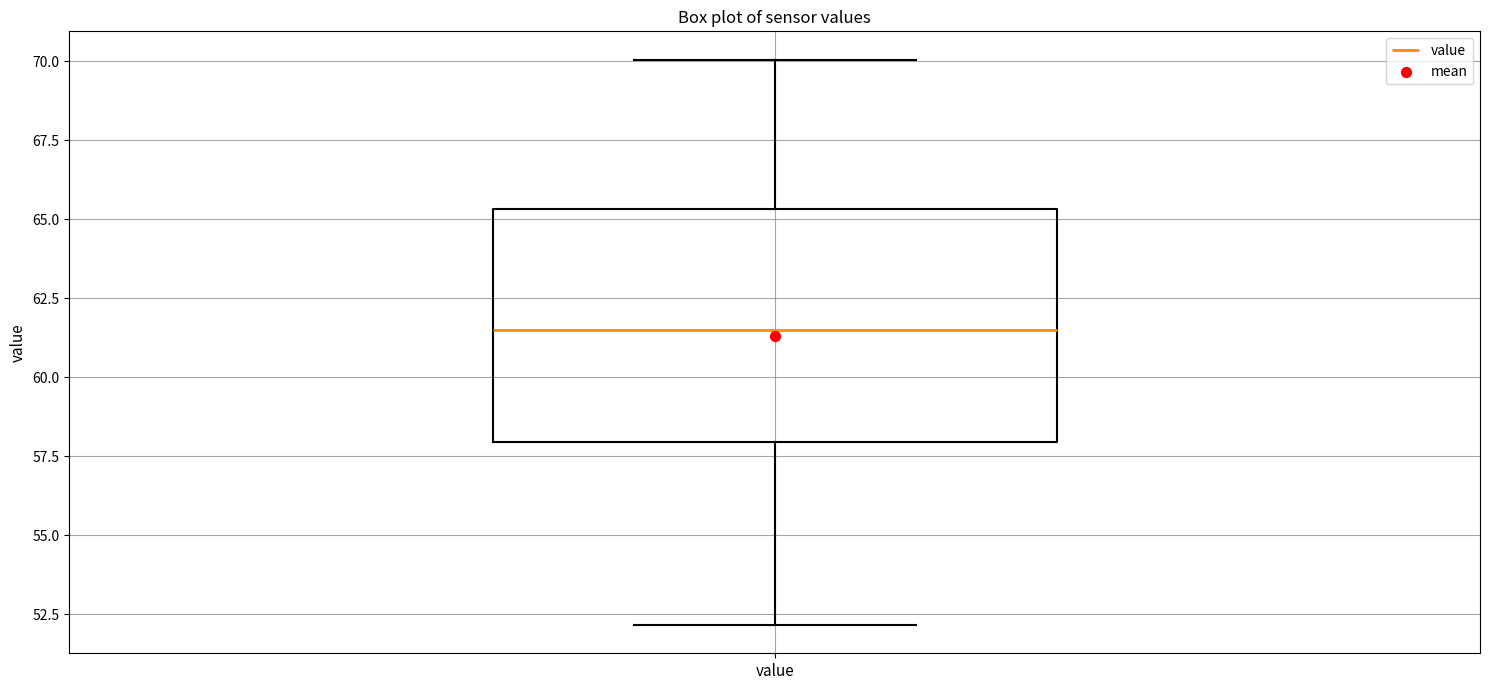

Transcribe this box plot: give where the median line is, the range the box spans, and where the two whiskers end, as read against the y-axis. The values are not printed on the chart, so give them approximately, as read against the axis.

median 61.5, box 58.0 to 65.5, whiskers 52.0 to 70.0